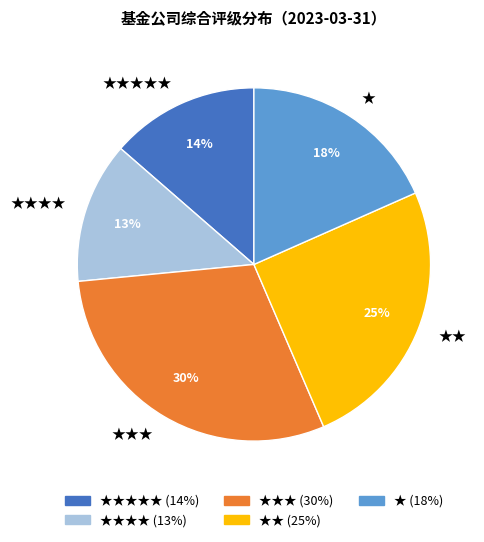

Is there any slice that represents more than half of the pie?

No